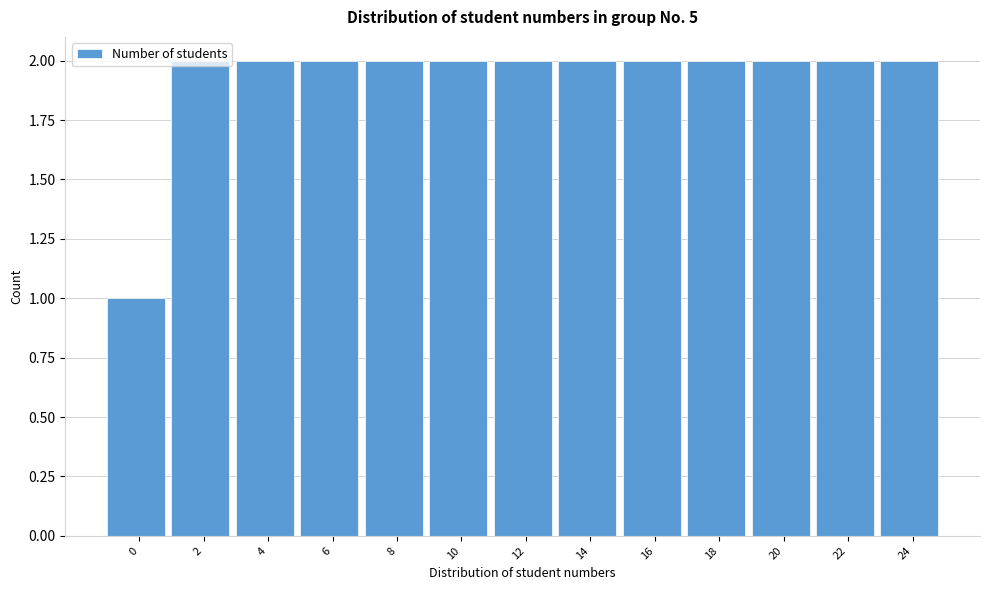

Approximately how many times larger is the value at 8 compared to 20?

1.0